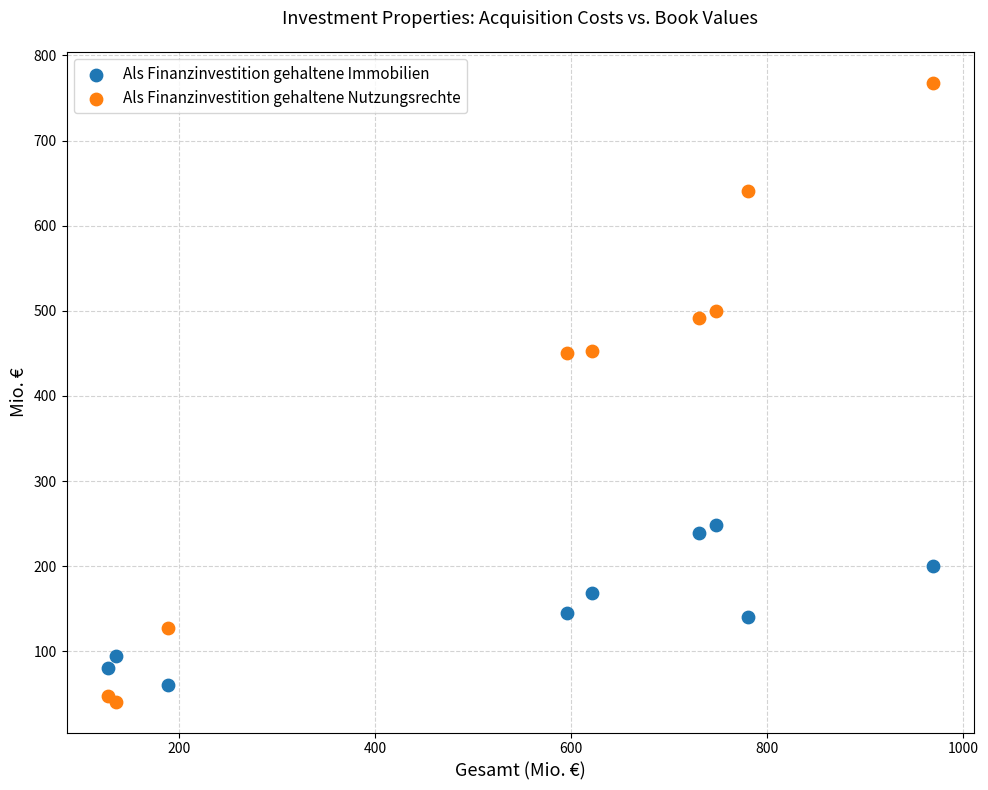

Which series reaches the minimum Y coordinate?

Als Finanzinvestition gehaltene Nutzungsrechte